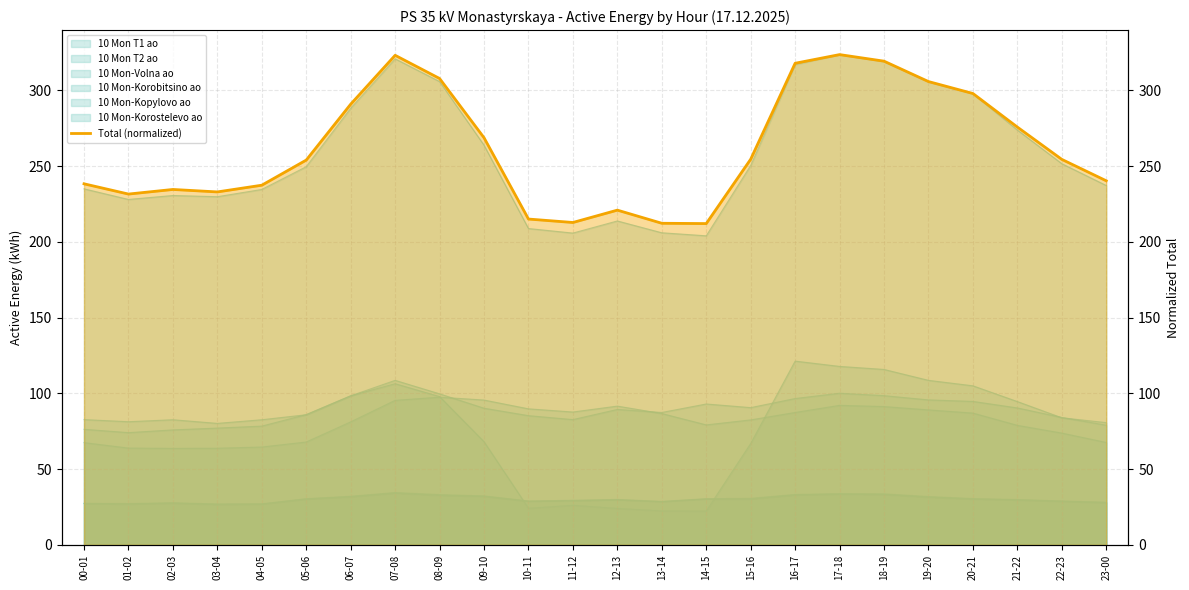

True or false: there are more than 0 points higher than both neighbors.

True